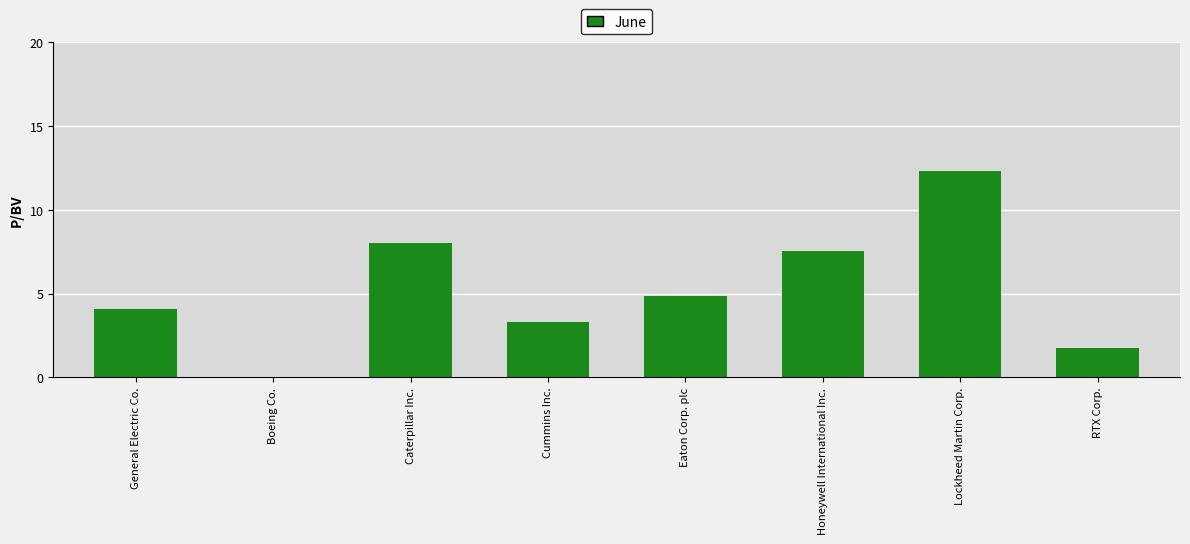

At which label is the value closest to 6?

Eaton Corp. plc